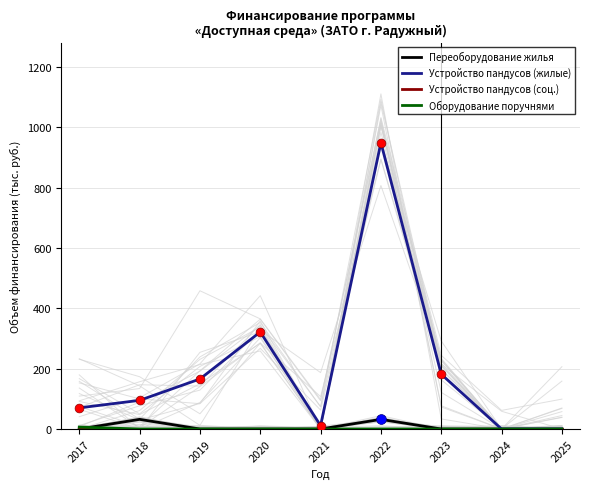

At how many categories does at least one series exceed 65?

6